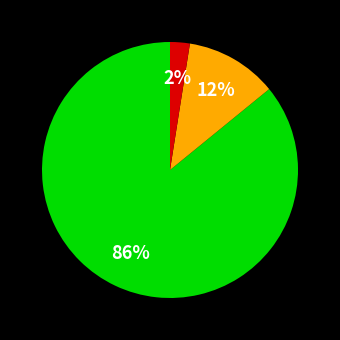

Is there any slice that represents more than half of the pie?

Yes